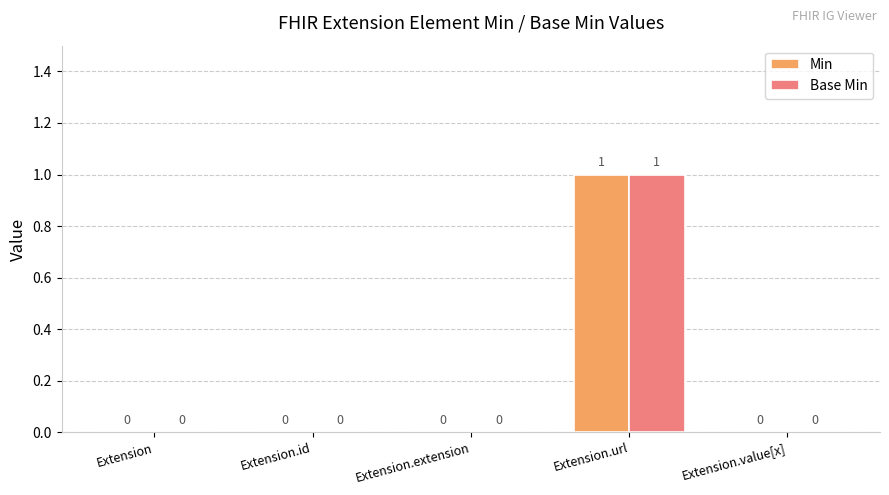

How many Min values are between 0 and 1?

5